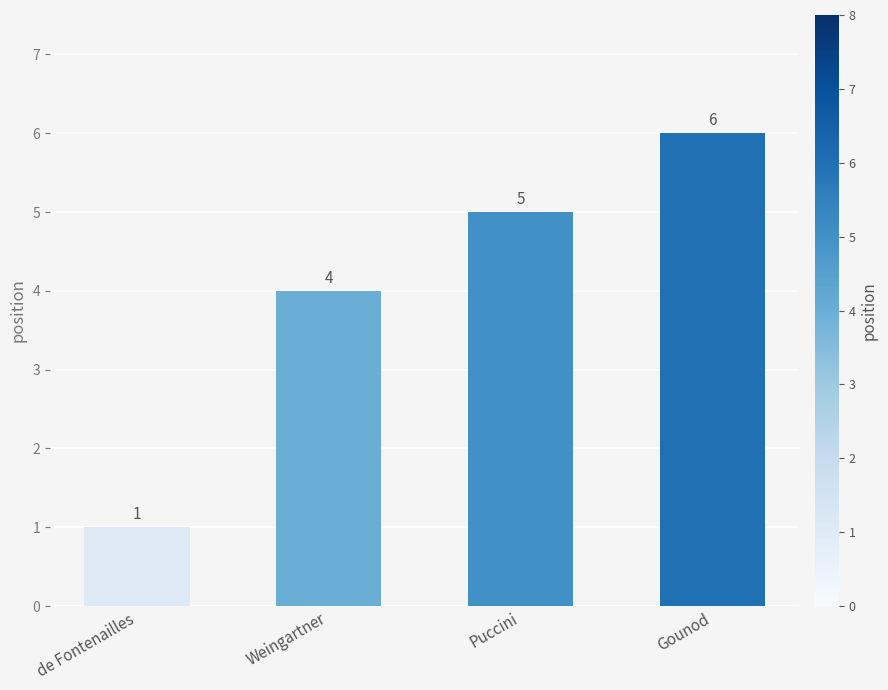

Between Gounod and de Fontenailles, which is larger?

Gounod